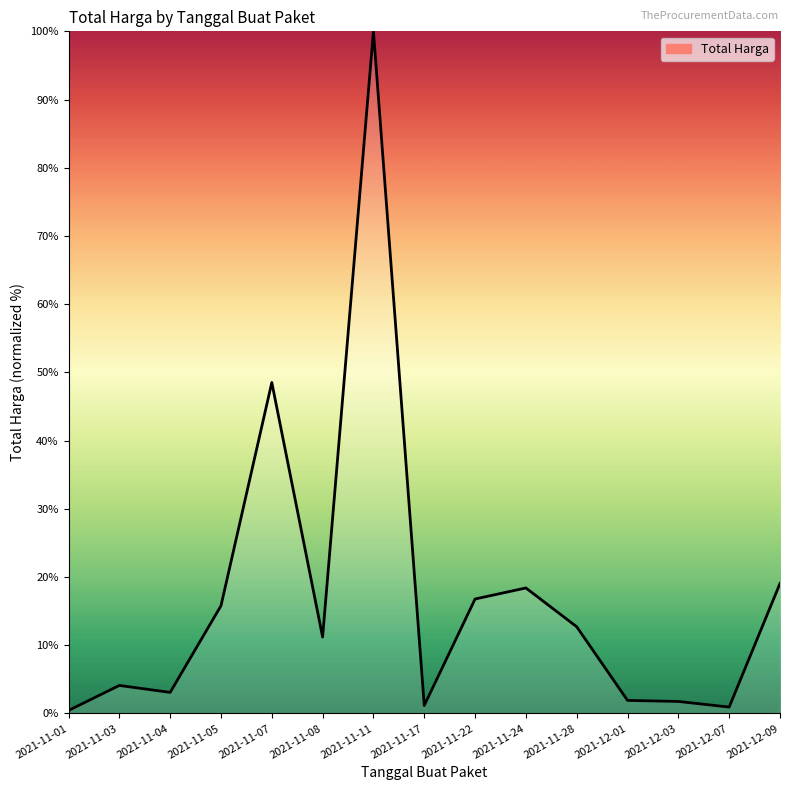

Count the number of categories in the chart.

15